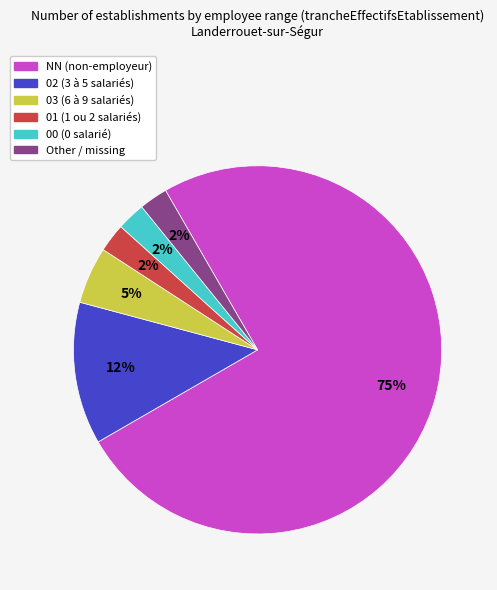

To the nearest percent, what percentage of the pie is 03?

5%